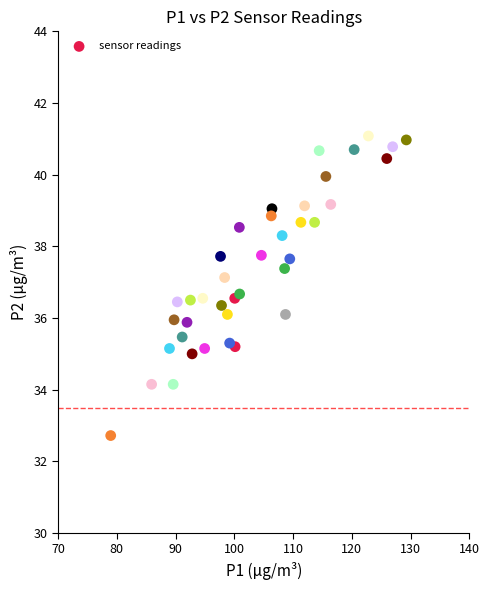

What is the range of Y values (max minus min)?

8.4